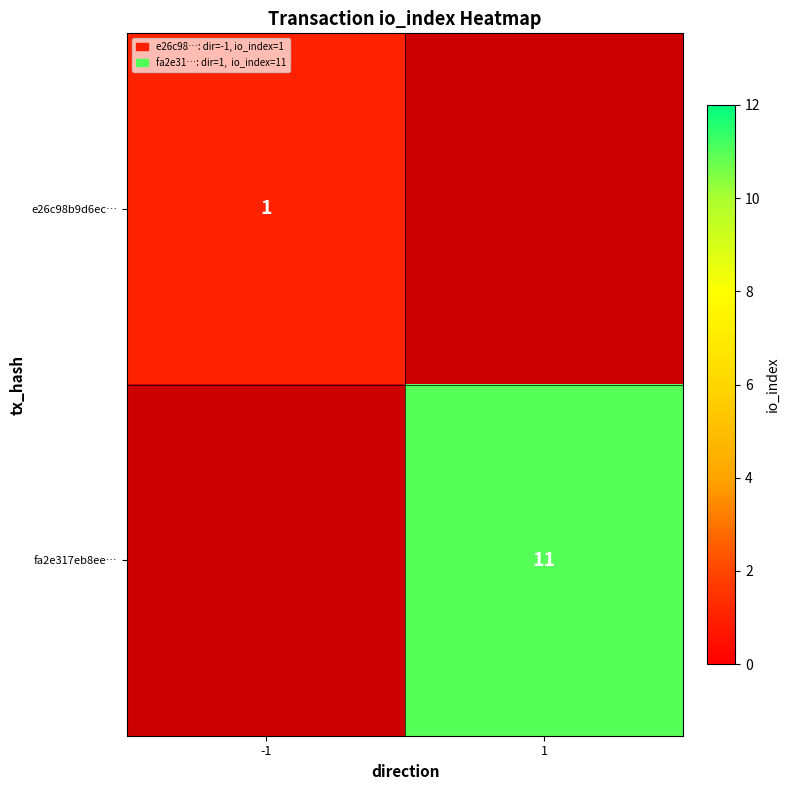

Is the value of e26c98b9d6ec… at -1 greater than the value of fa2e317eb8ee… at 1?

No